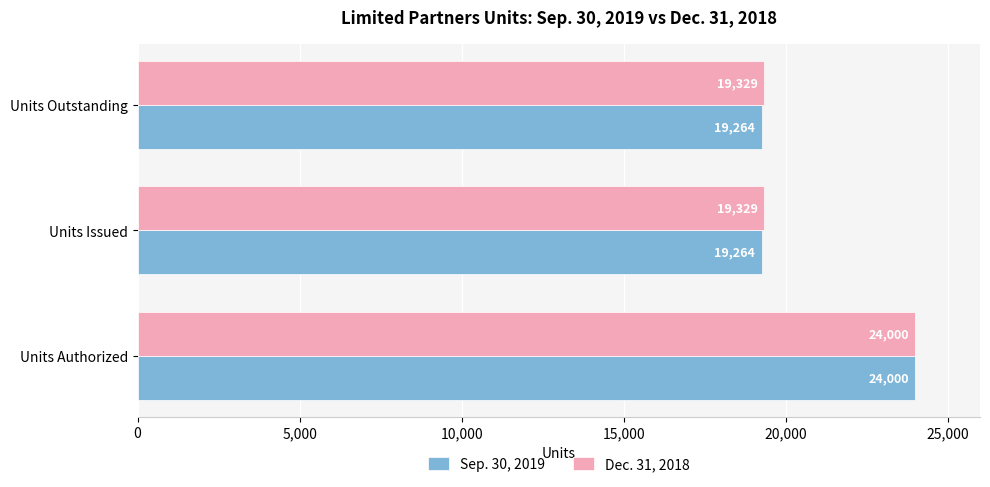

What is the minimum value shown in the chart?

19264